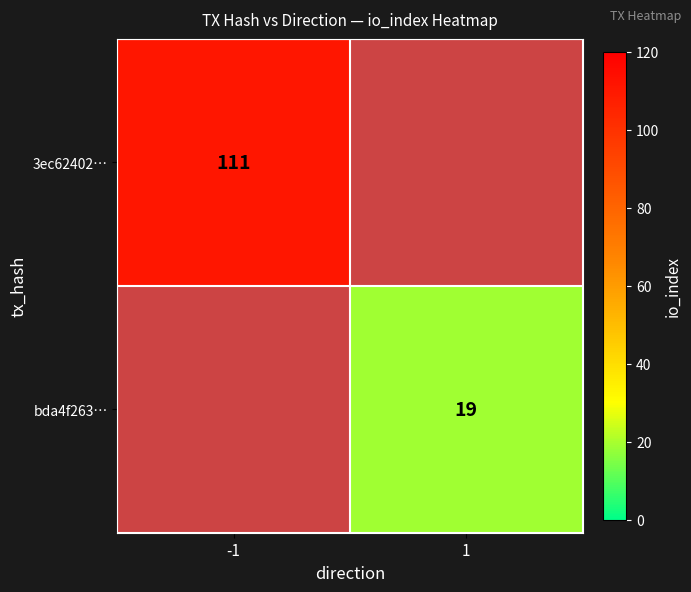

The value of bda4f263… at 1 is 19. True or false?

True